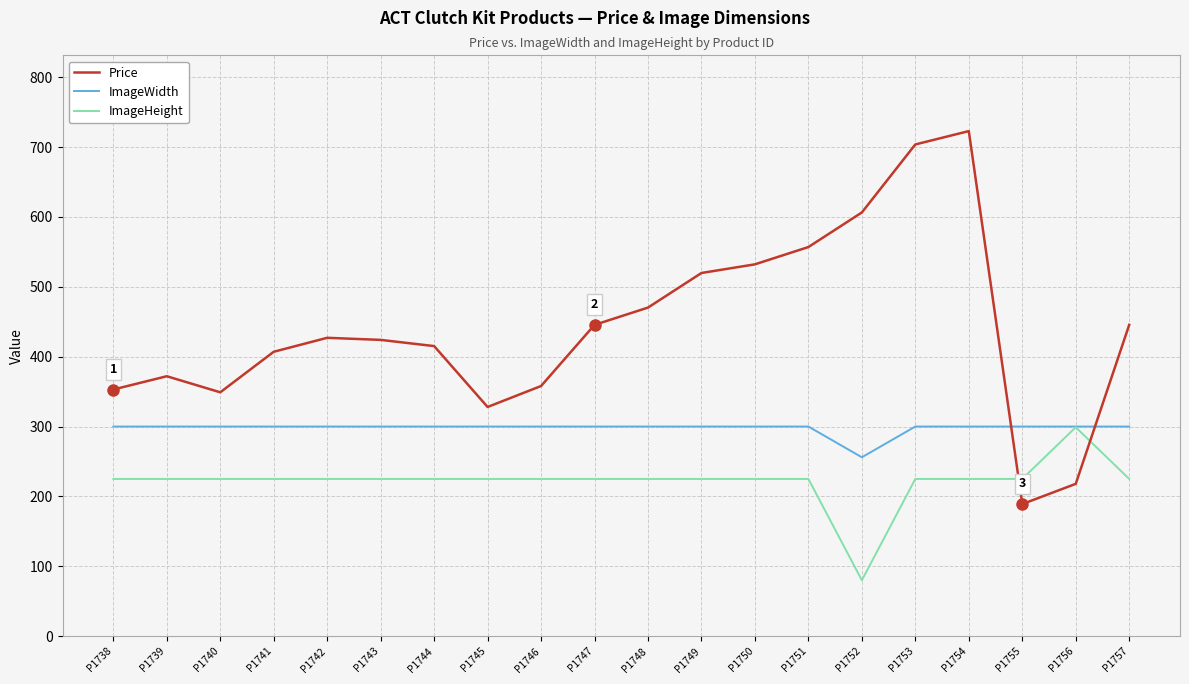

What is the total value across all series at P1739?

897.0